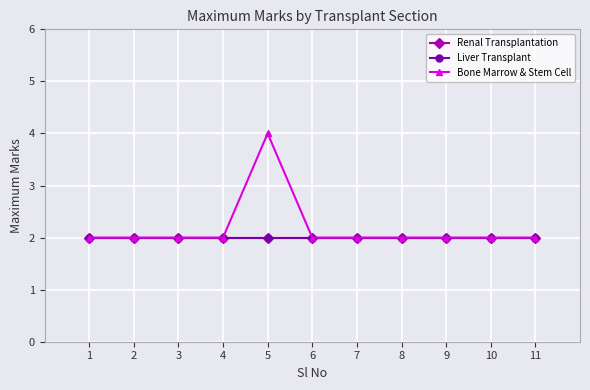

Is this an area chart (filled region under the line)?

No